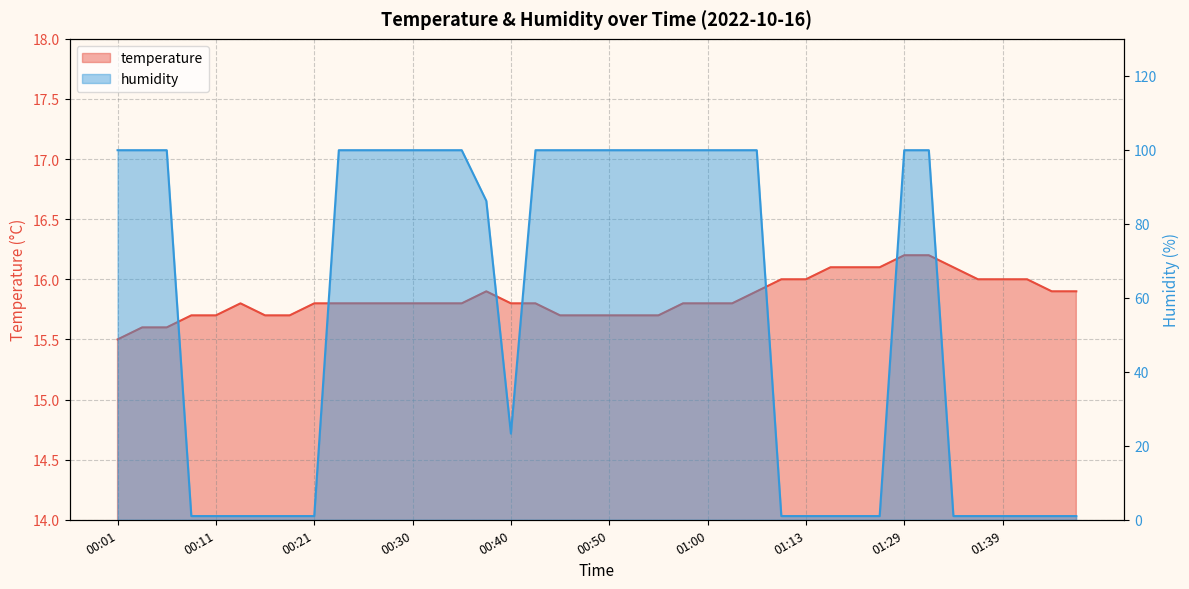

True or false: temperature and humidity intersect in this chart.

True